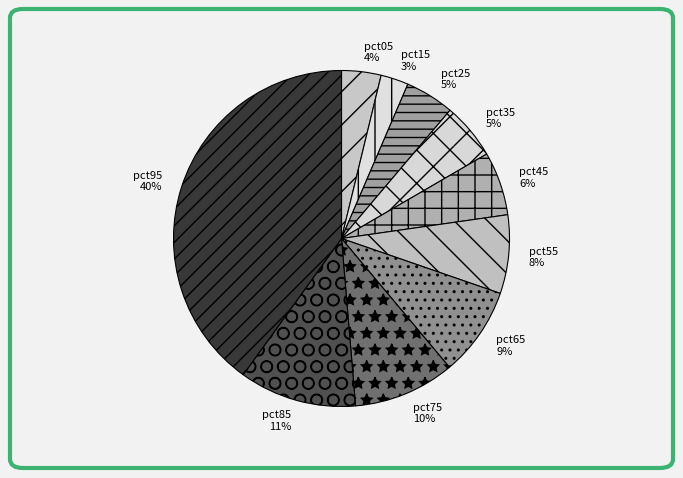

Is it true that pct85 is 21% of the pie?

False